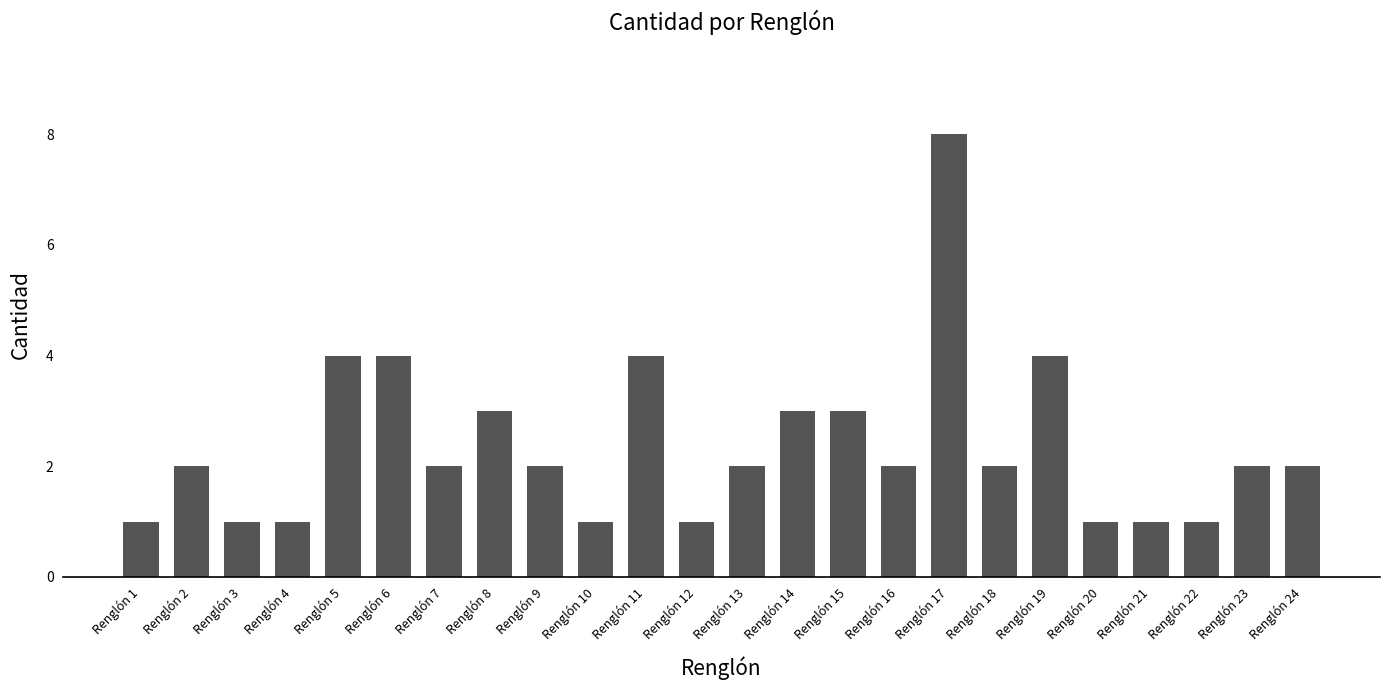

Reading left to right, extract all data points from this chart.

Renglón 1=1	Renglón 2=2	Renglón 3=1	Renglón 4=1	Renglón 5=4	Renglón 6=4	Renglón 7=2	Renglón 8=3	Renglón 9=2	Renglón 10=1	Renglón 11=4	Renglón 12=1	Renglón 13=2	Renglón 14=3	Renglón 15=3	Renglón 16=2	Renglón 17=8	Renglón 18=2	Renglón 19=4	Renglón 20=1	Renglón 21=1	Renglón 22=1	Renglón 23=2	Renglón 24=2